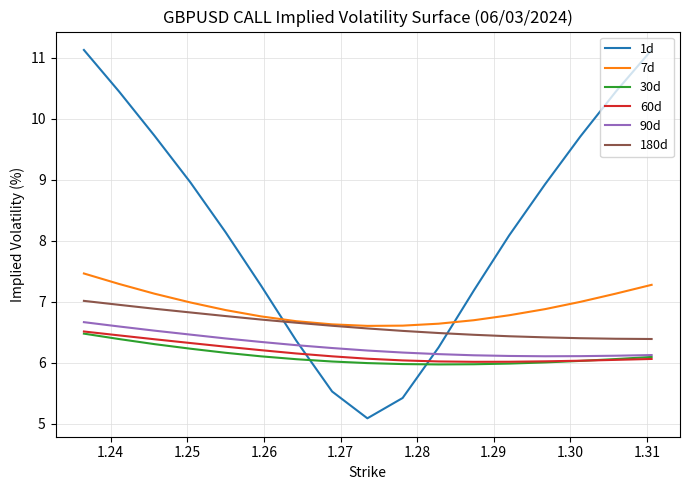

What is the maximum value for 90d?

6.7